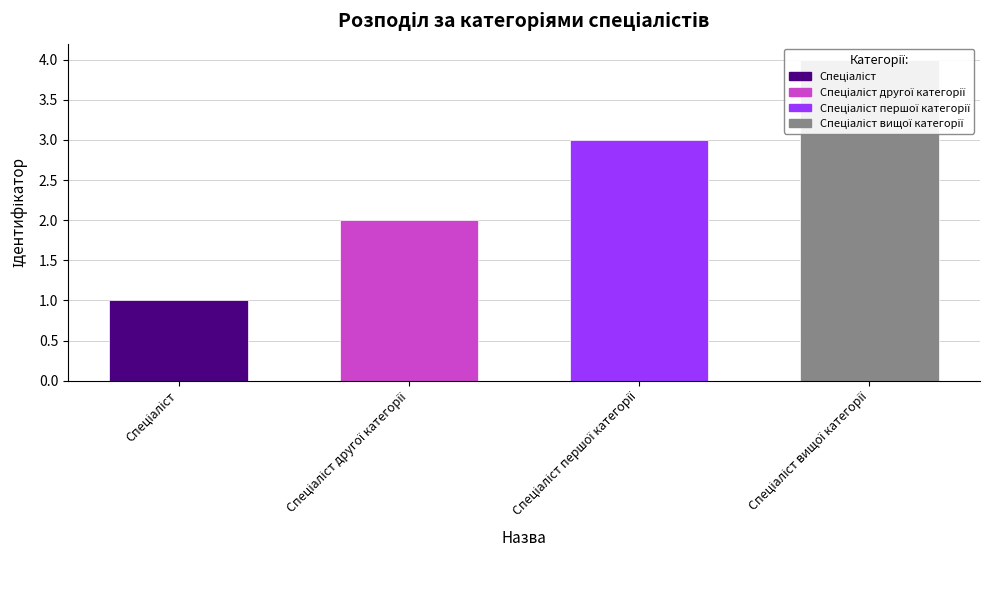

What is the sum of the values at Спеціаліст and Спеціаліст вищої категорії?

5